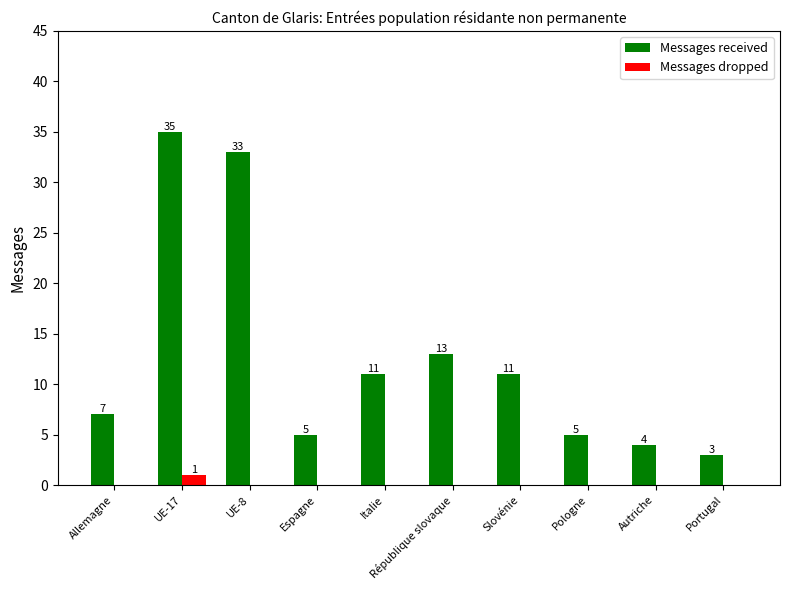

What is the sum of all Messages received values?

127